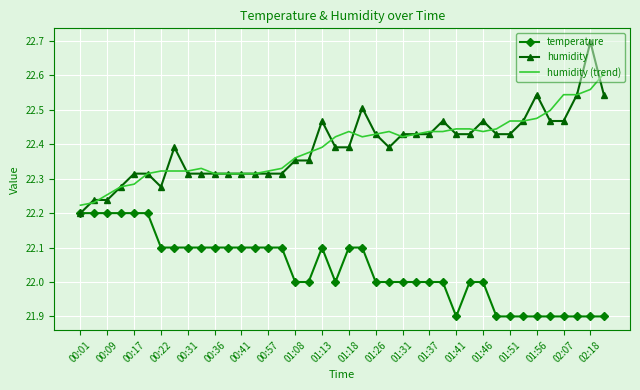

What is the highest value of the humidity series?

22.7